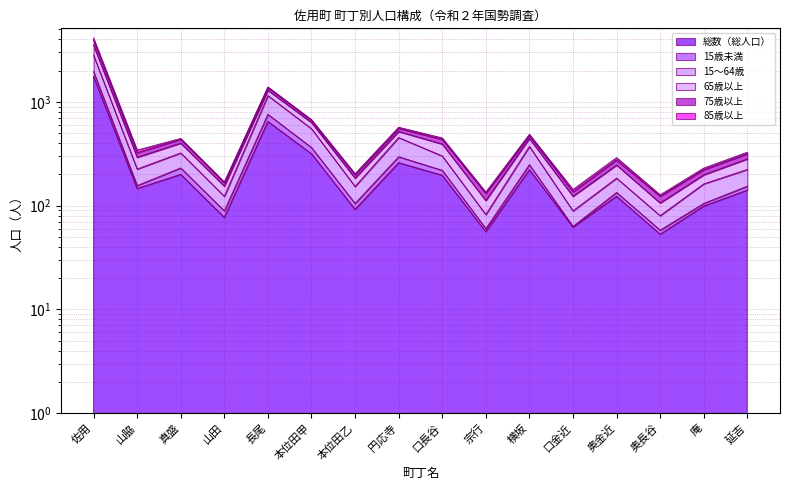

Where does the 15歳未満 series first go above 225?

佐用